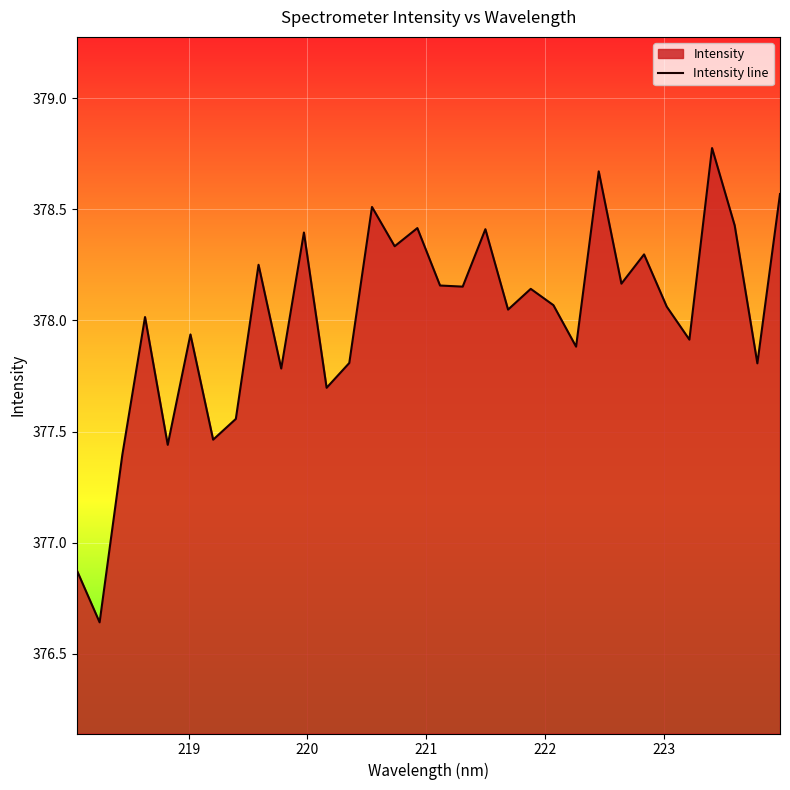

Which label corresponds to the smallest value in the chart?

218.2508